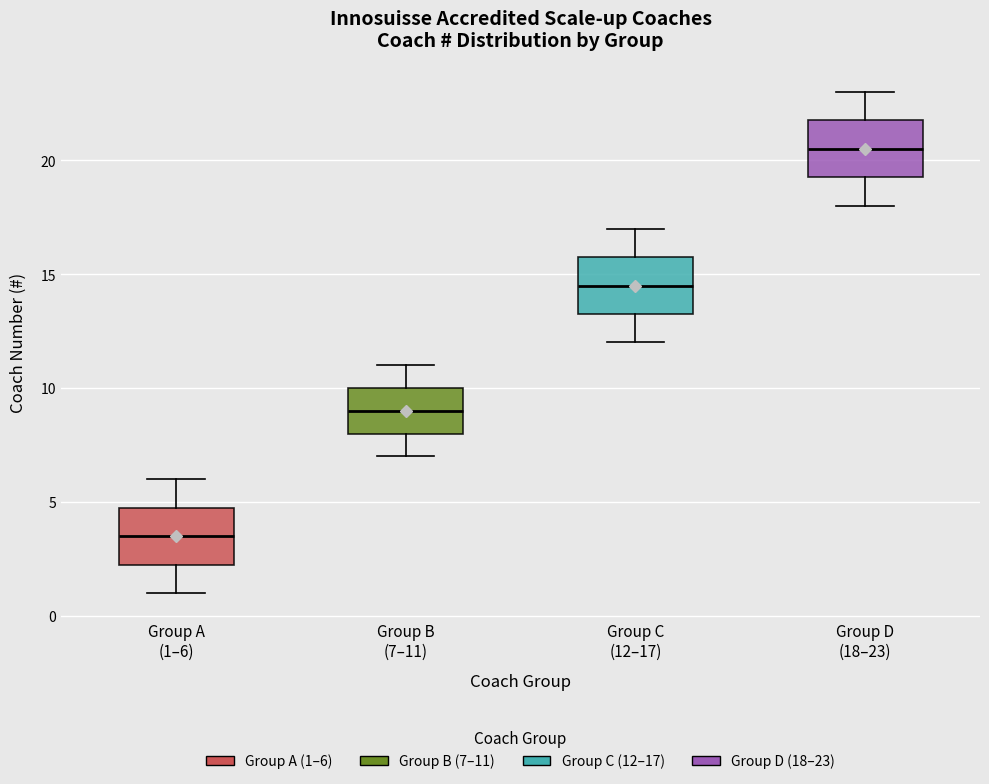

Reading left to right, read every box against the y-axis: the position of its median line, the range the box covers, and the ends of its whiskers. The values are not printed on the chart, so give them approximately, as read against the axis.

Group A (1–6): median 3.5, box 2.5 to 5.0, whiskers 1.0 to 6.0
Group B (7–11): median 9.0, box 8.0 to 10.0, whiskers 7.0 to 11.0
Group C (12–17): median 14.5, box 13.5 to 16.0, whiskers 12.0 to 17.0
Group D (18–23): median 20.5, box 19.5 to 22.0, whiskers 18.0 to 23.0